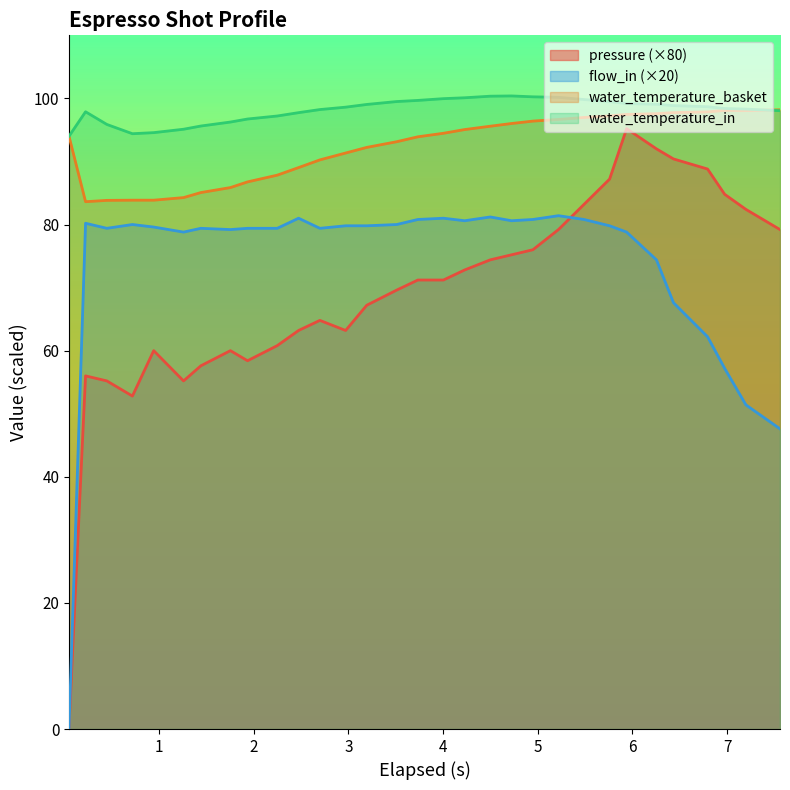

List the series in order of their overall mean, lowest first.

pressure (×80), flow_in (×20), water_temperature_basket, water_temperature_in